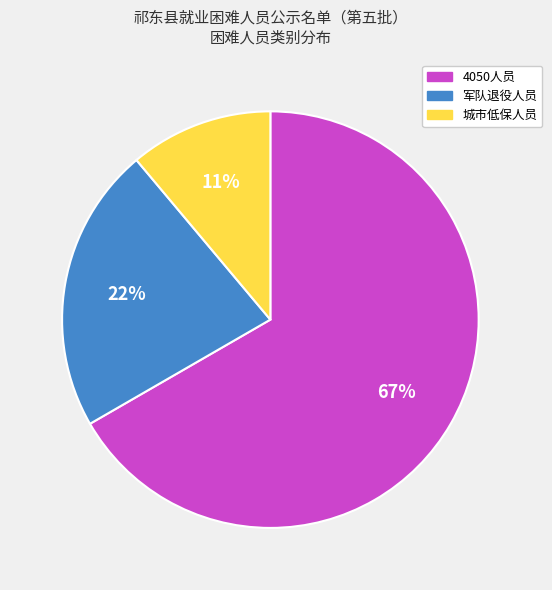

To the nearest percent, what is the combined percentage of 城市低保人员 and 军队退役人员?

33%